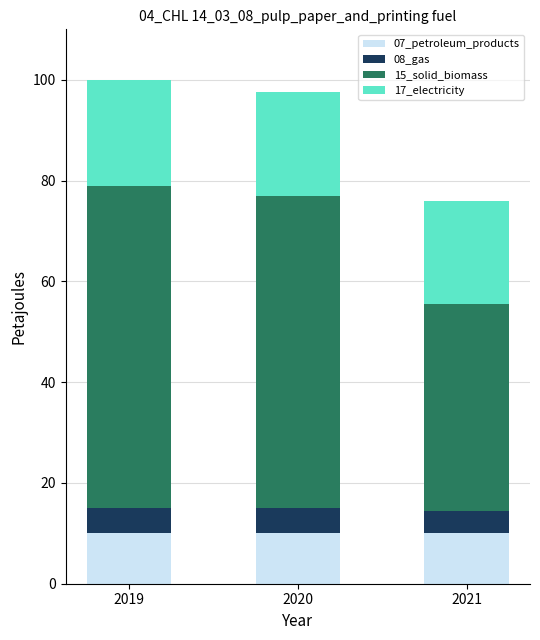

What are all the series names shown in the legend?

07_petroleum_products, 08_gas, 15_solid_biomass, 17_electricity